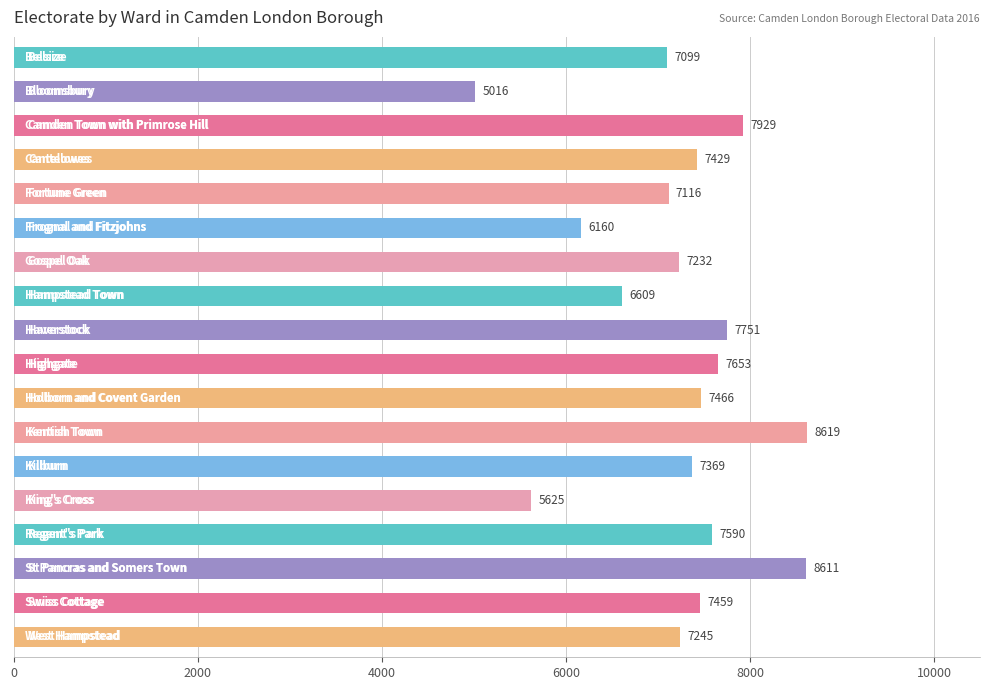

What is the smallest value displayed?

5016